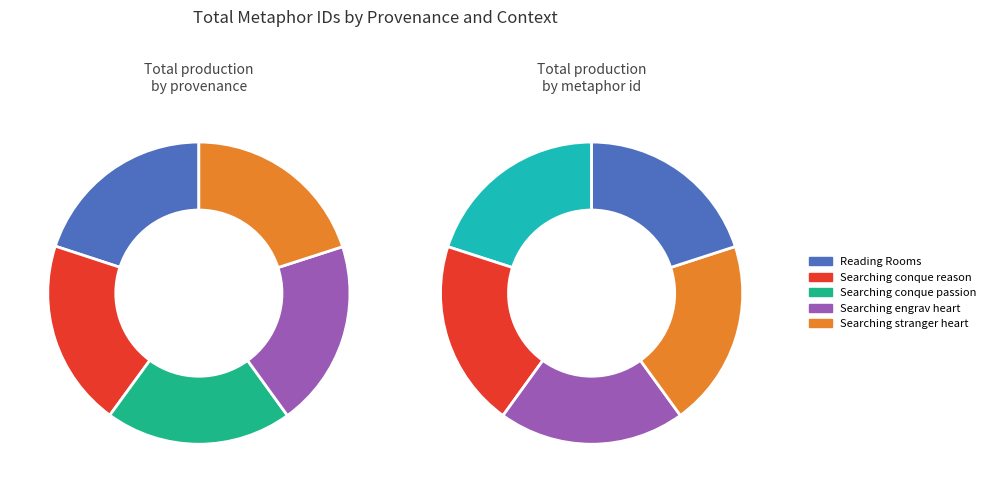

To the nearest percent, what percentage of the pie is Searching conque passion?

20%